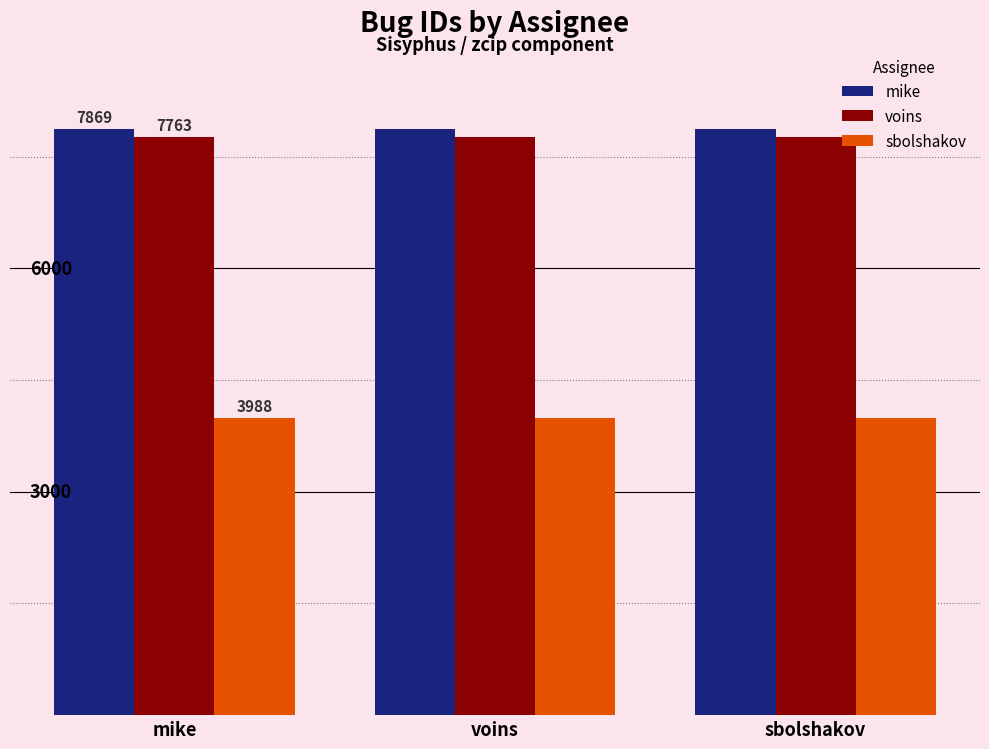

Rank the series by their maximum value, from lowest to highest.

sbolshakov, voins, mike